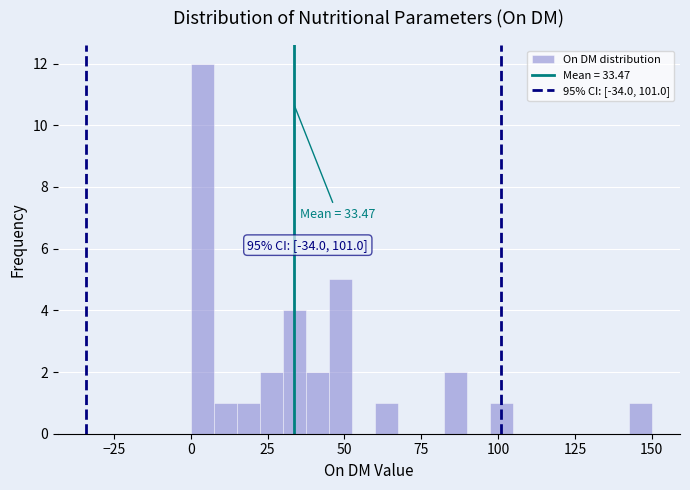

Around what value on the x-axis is the tallest bar? Give the approximate position of its centre, as read against the axis.

5